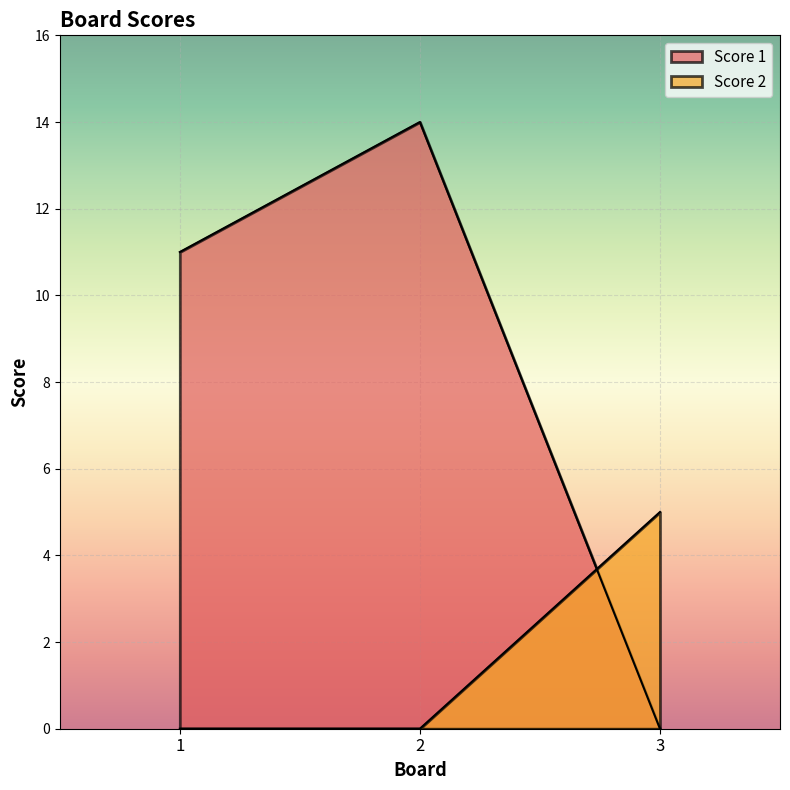

Does the chart display data point markers on the line(s)?

No